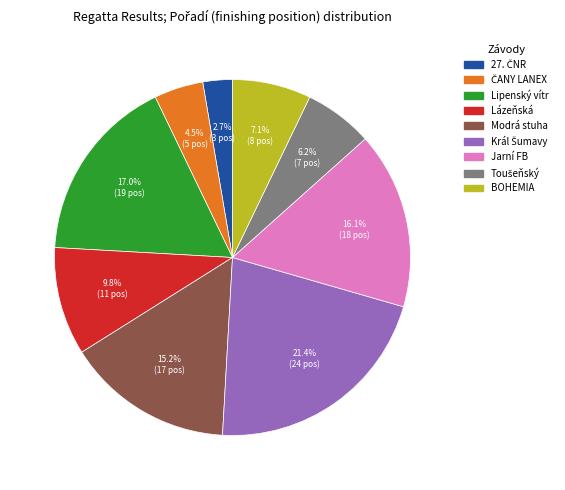

Count the number of slices in the pie.

9